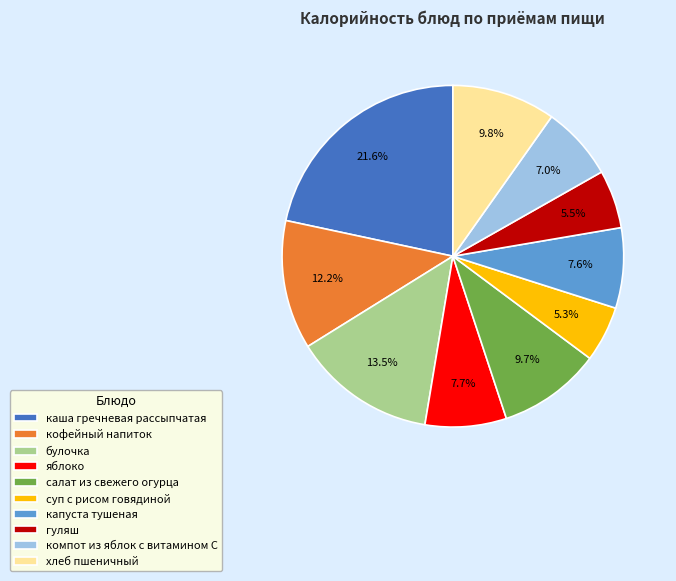

To the nearest percent, what is the difference between the largest and smallest slice percentages?

16%